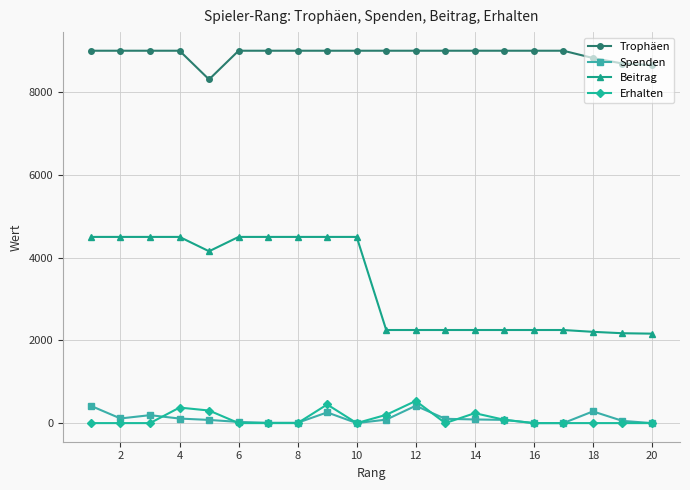

True or false: Erhalten has more than 2 points higher than both neighbors.

True